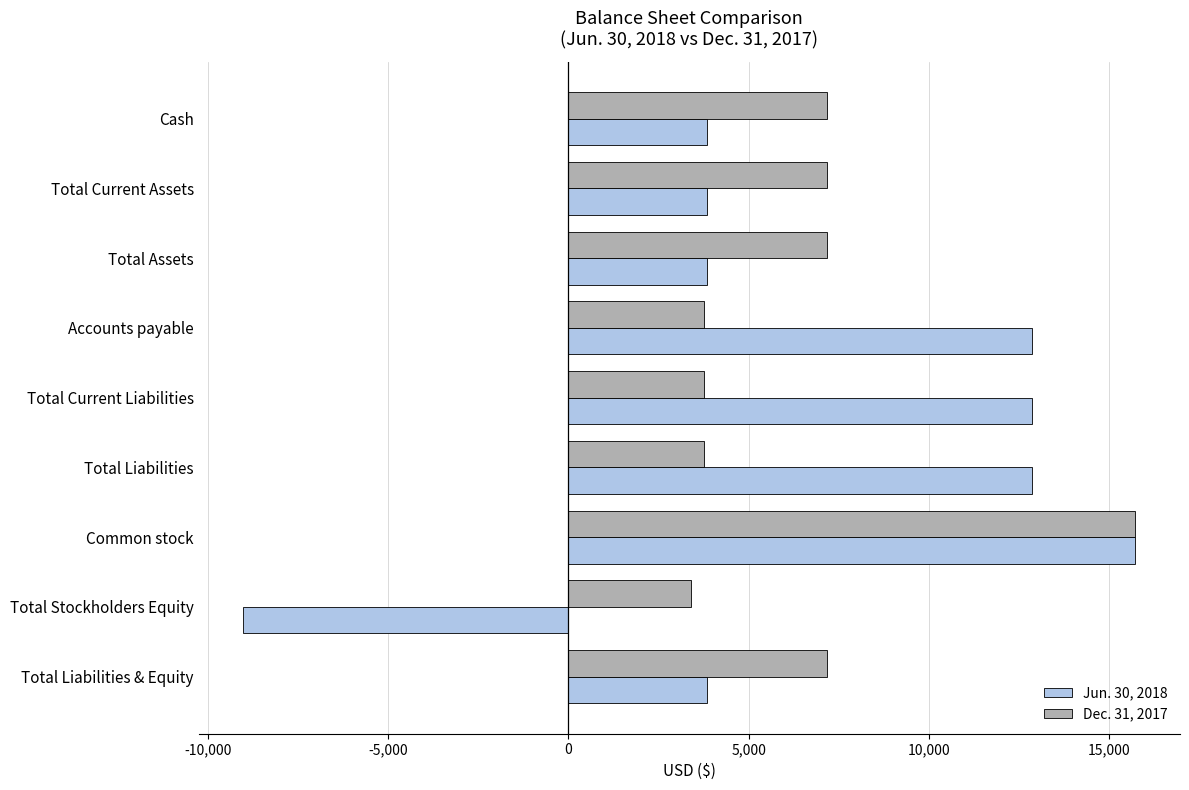

What is the sum of the Dec. 31, 2017 values at Cash and Total Liabilities & Equity?

14322